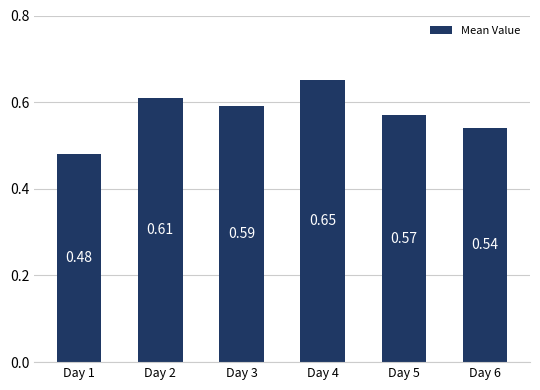

Are the bars horizontal?

No